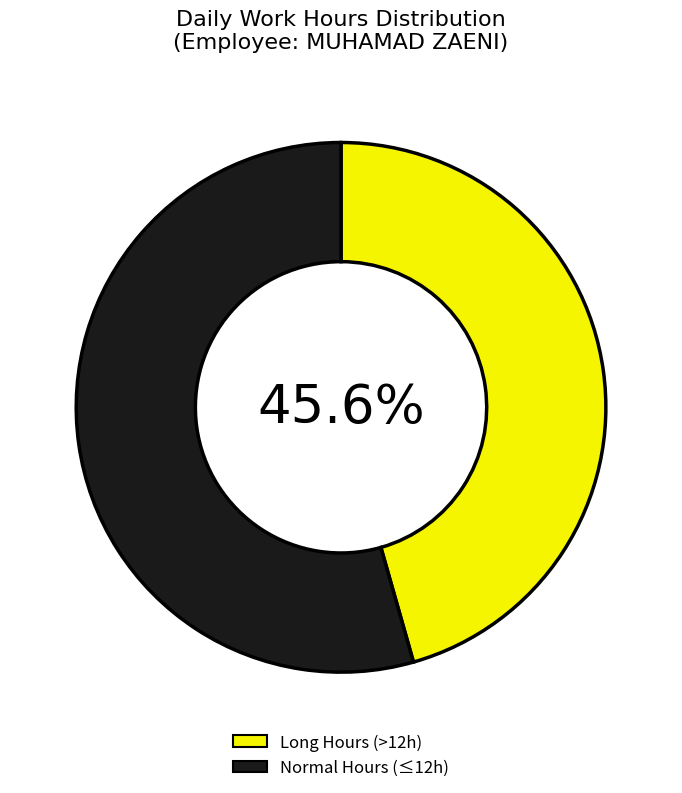

Count the number of slices in the pie.

2